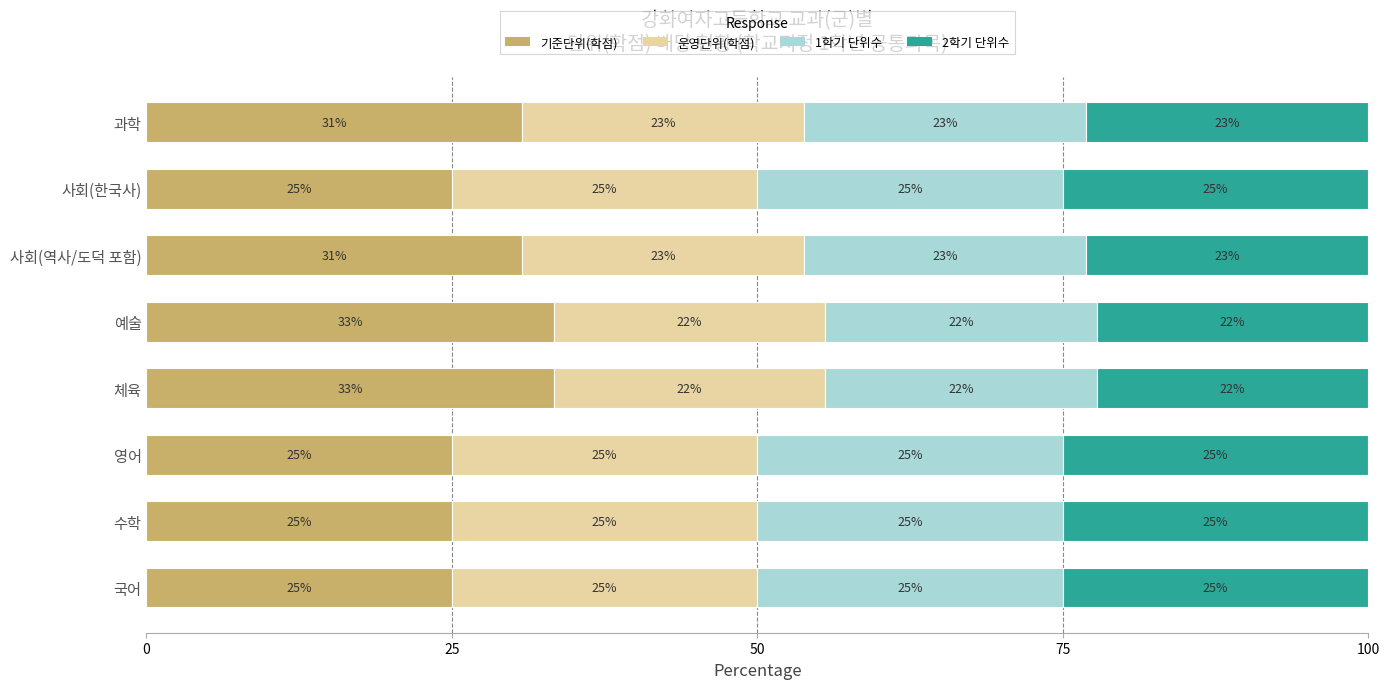

What is the total value across all series at 과학?

100.0